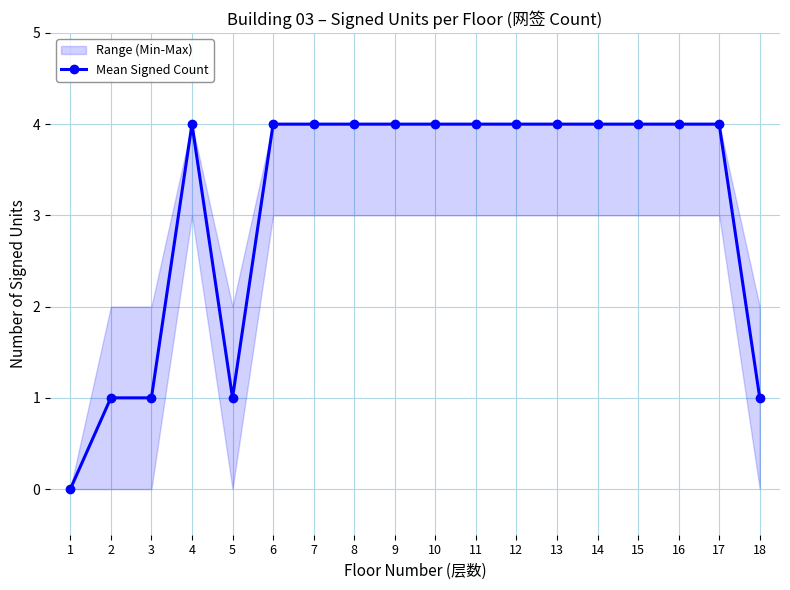

What is the value of the 2nd point from the left?

1